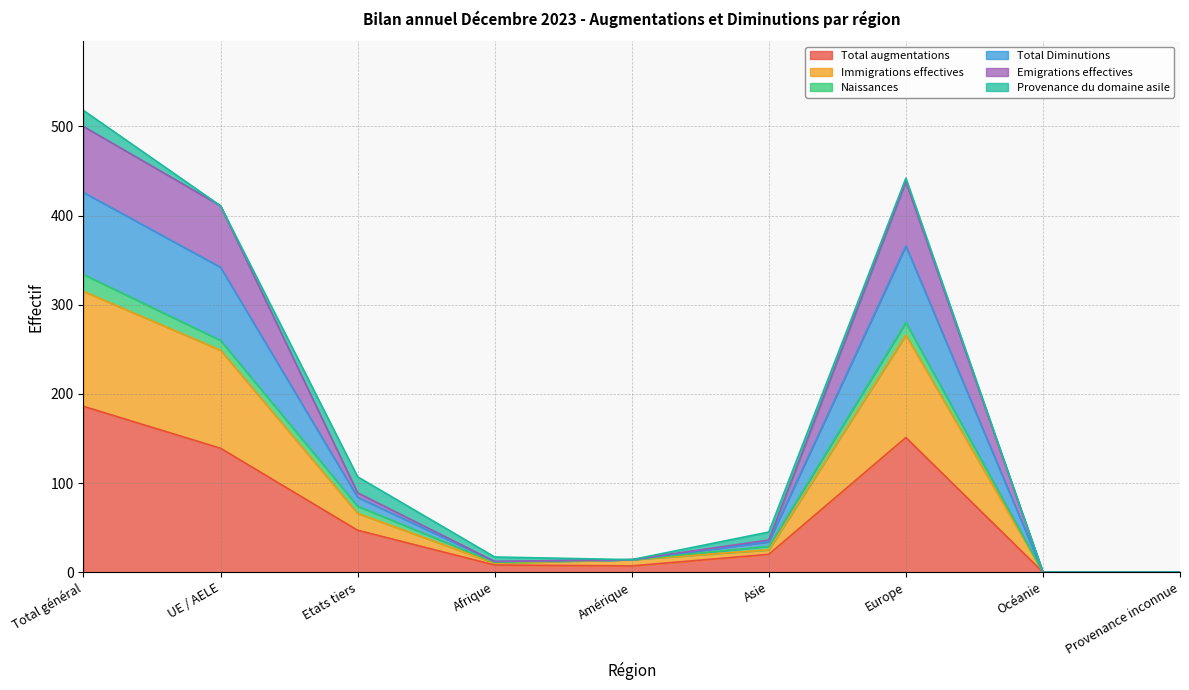

What is the highest value of the Total augmentations series?

186